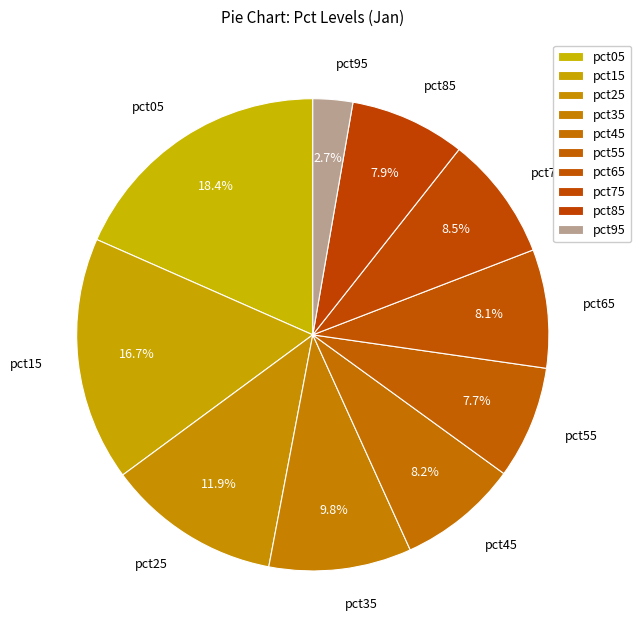

Count the number of slices in the pie.

10